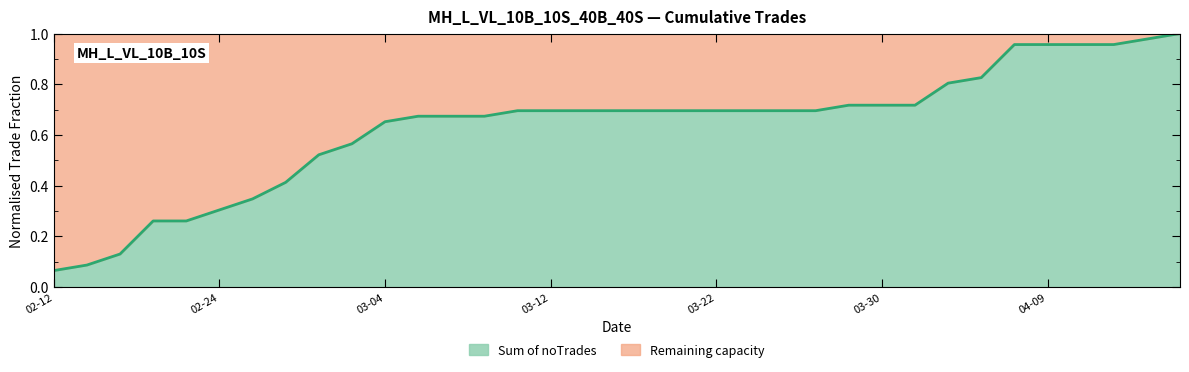

How many categories are shown in the chart?

35